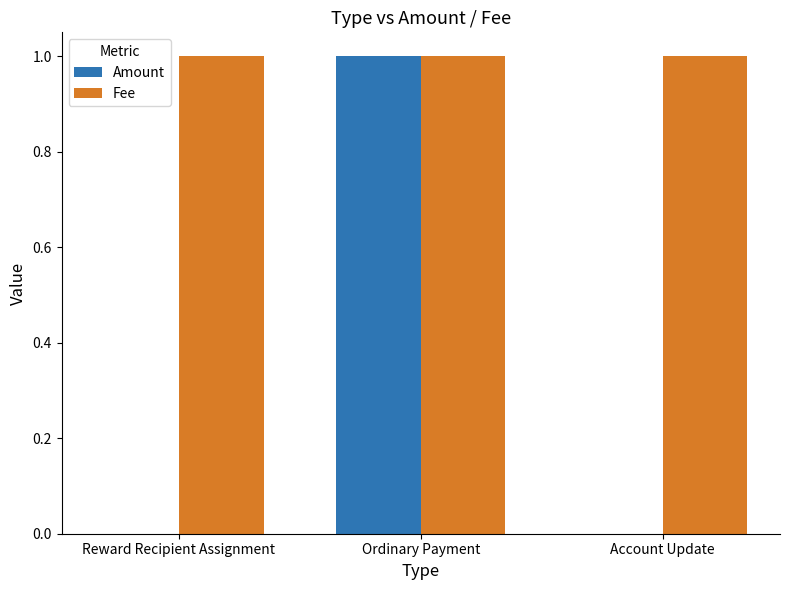

Count the number of categories in the chart.

3